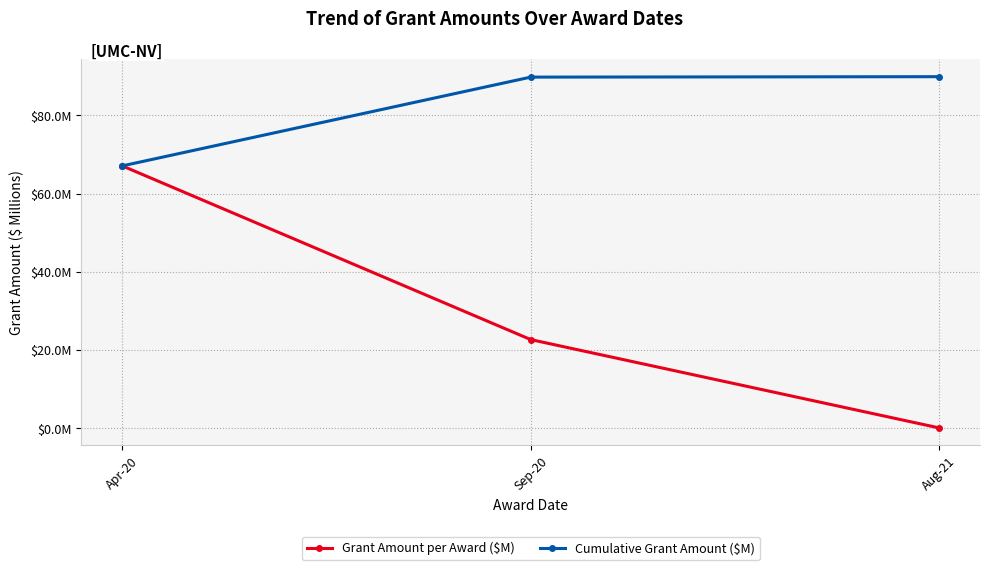

Does the chart have visible grid lines?

Yes